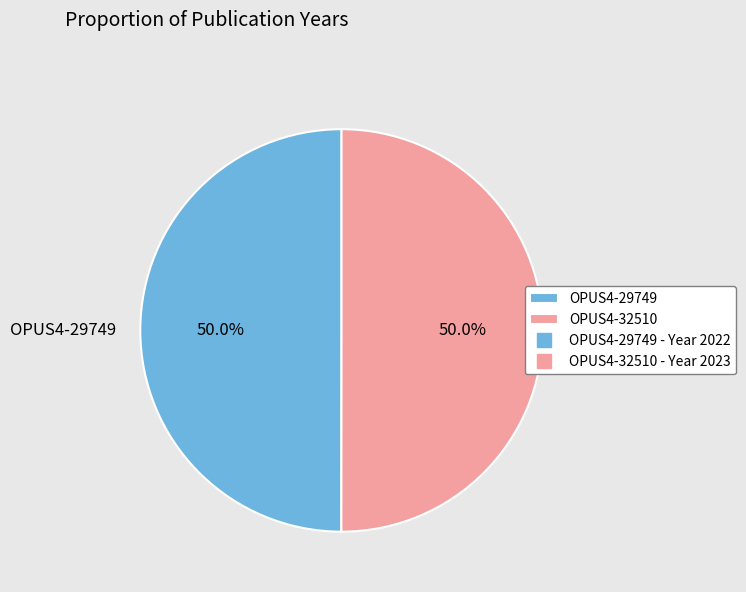

Approximately how many times larger is the value at OPUS4-29749 compared to OPUS4-32510?

1.0